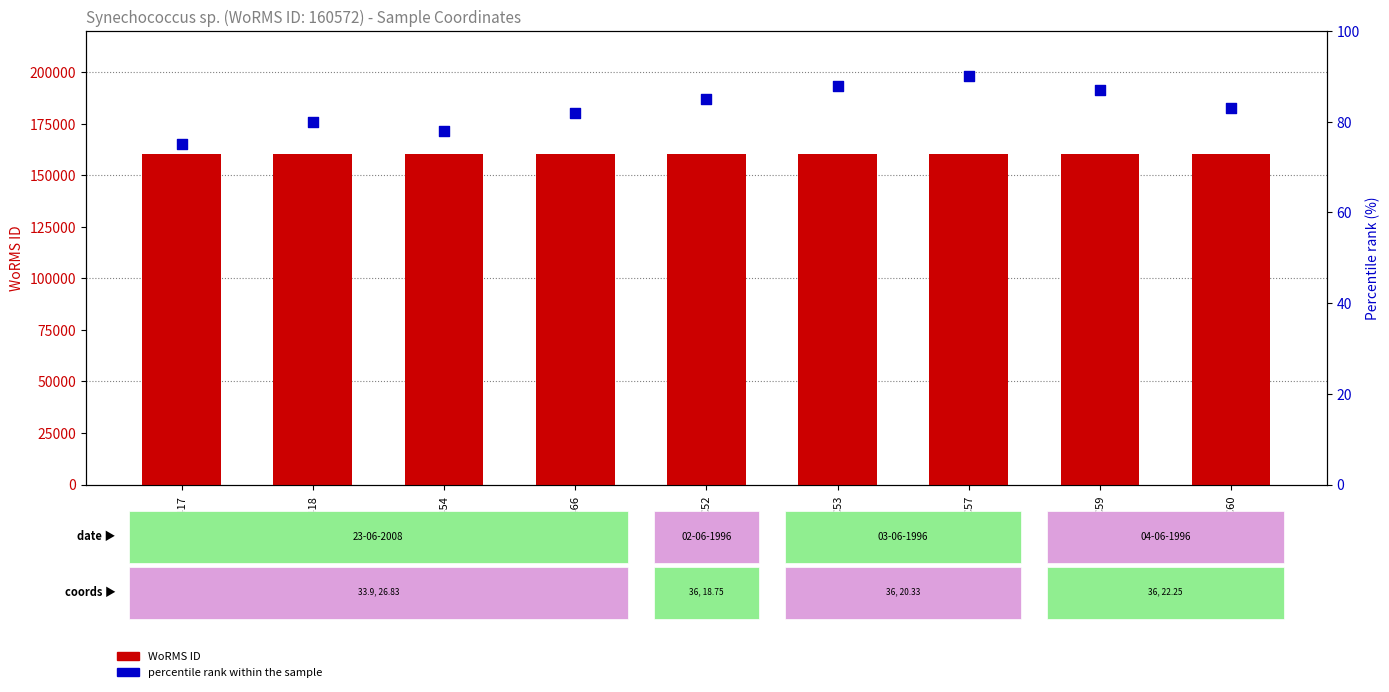

What is the total value across all series at RCC2417?

160647